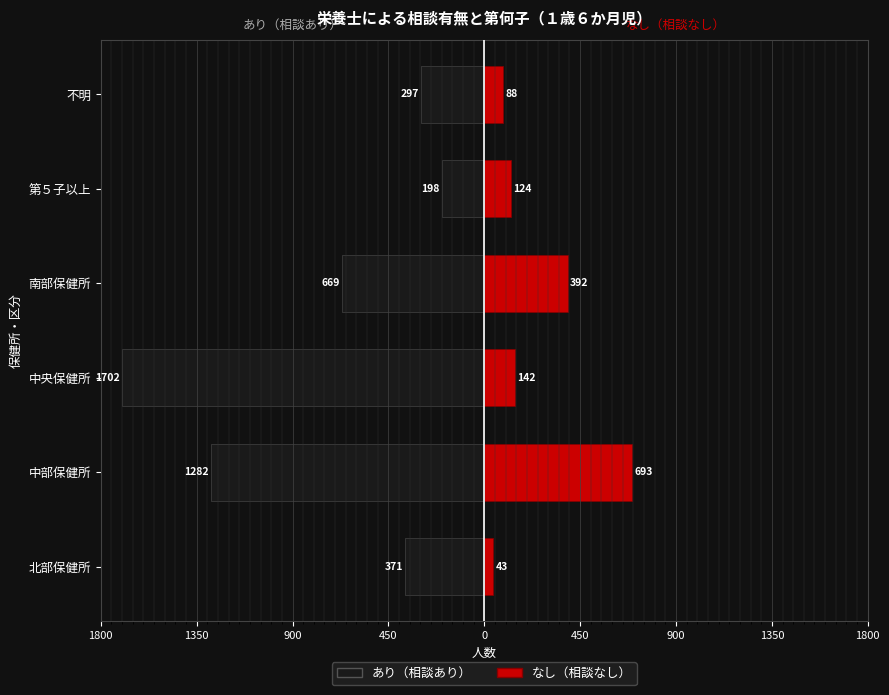

Rank the series at 第５子以上 from lowest to highest value.

あり, なし